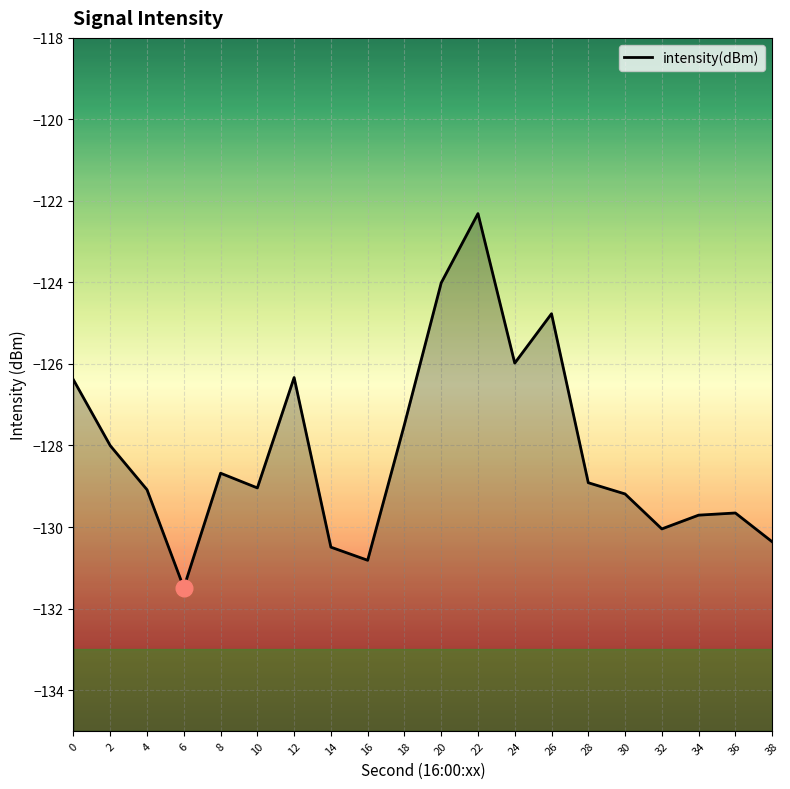

List the labels in order of value, largest first.

22, 20, 26, 24, 12, 0, 18, 2, 8, 28, 10, 4, 30, 36, 34, 32, 38, 14, 16, 6